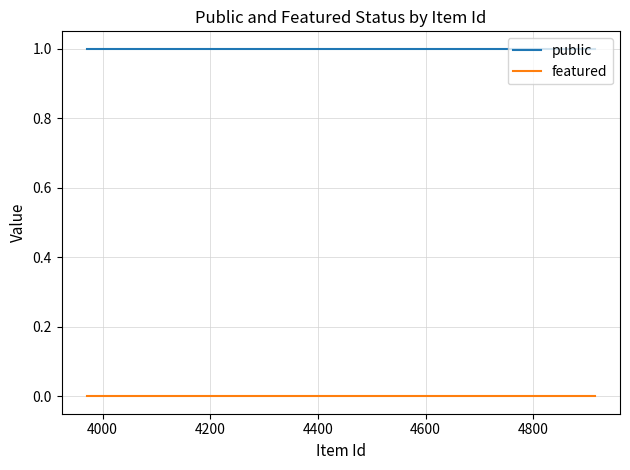

Is this an area chart (filled region under the line)?

No